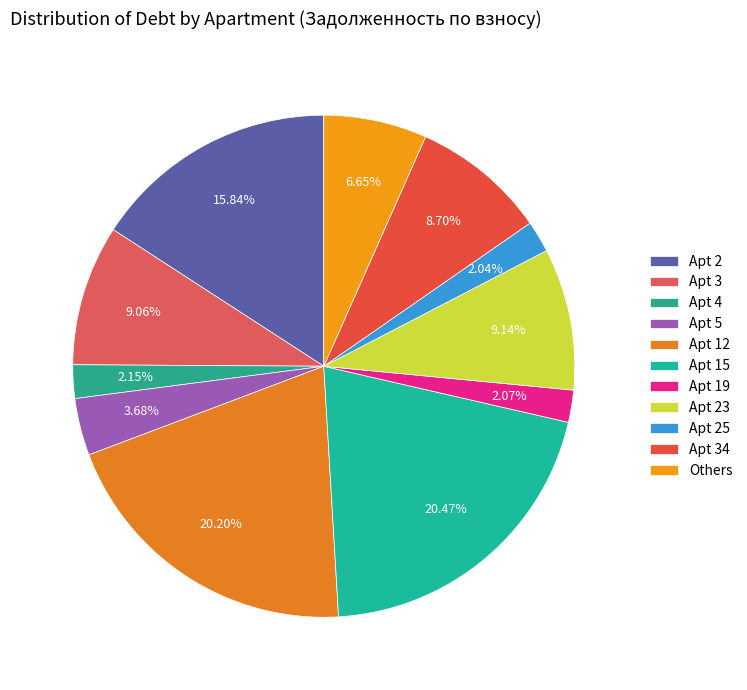

How many slices are in this pie chart?

11